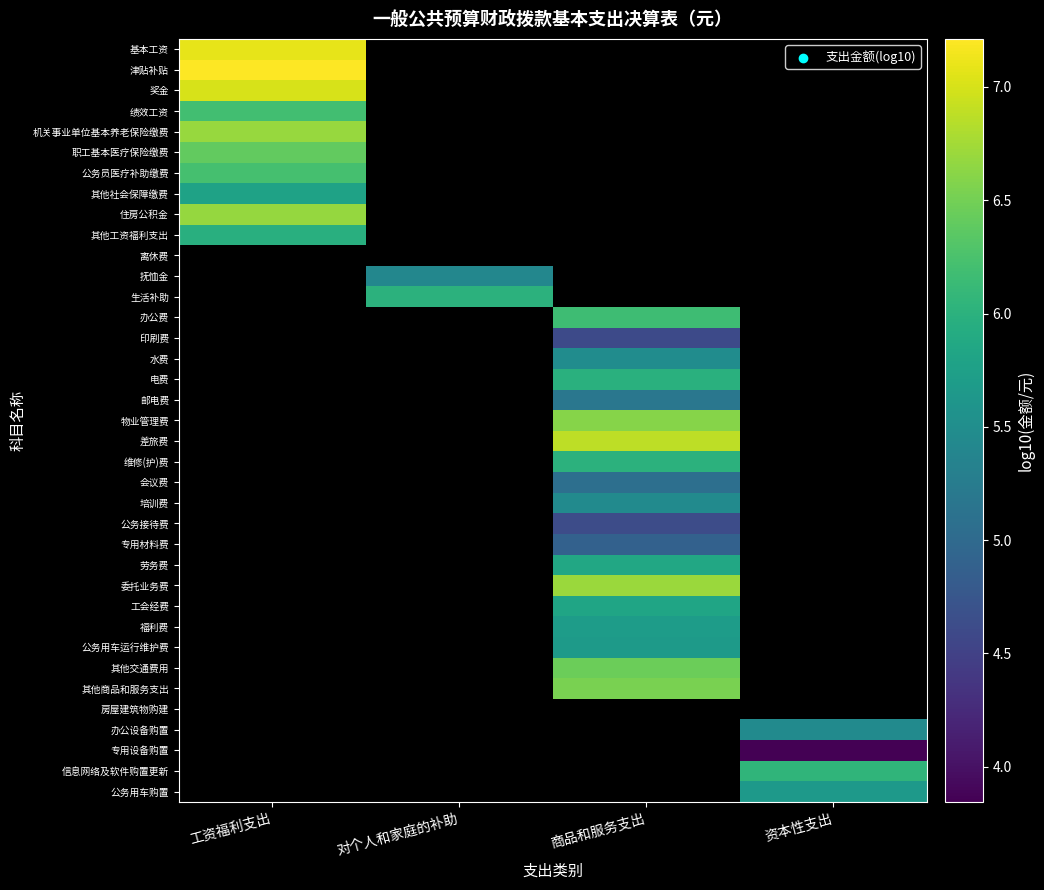

Which has a higher value, 对个人和家庭的补助 or 资本性支出?

资本性支出